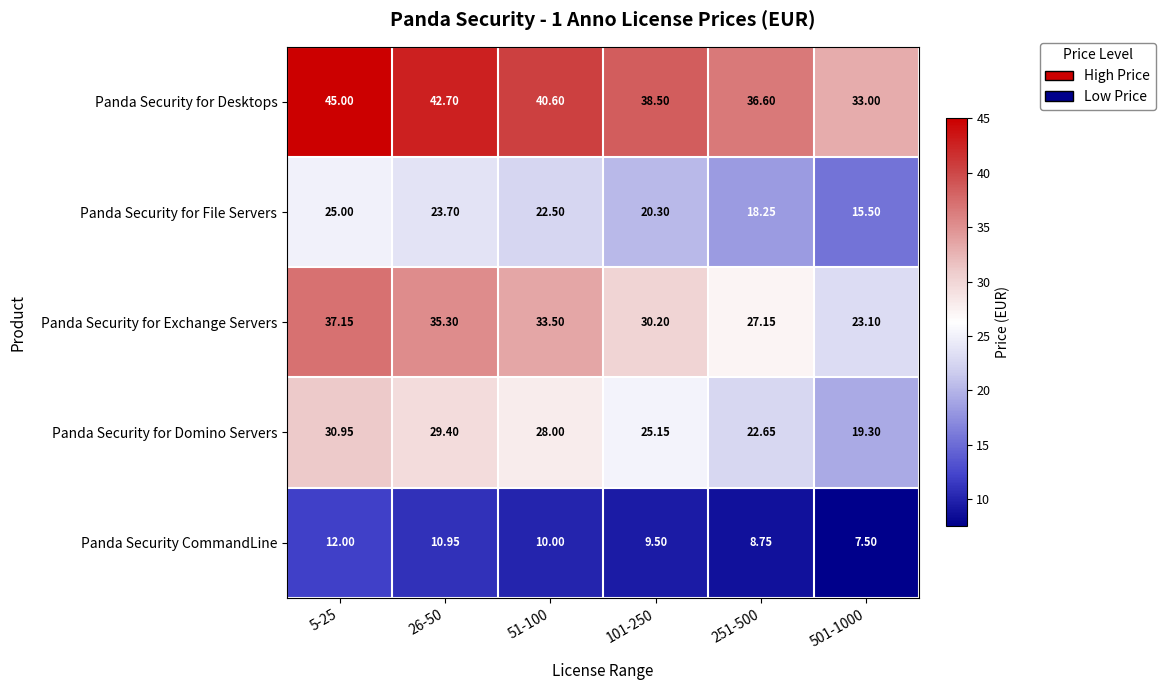

Which series has the largest total across all categories?

Panda Security for Desktops